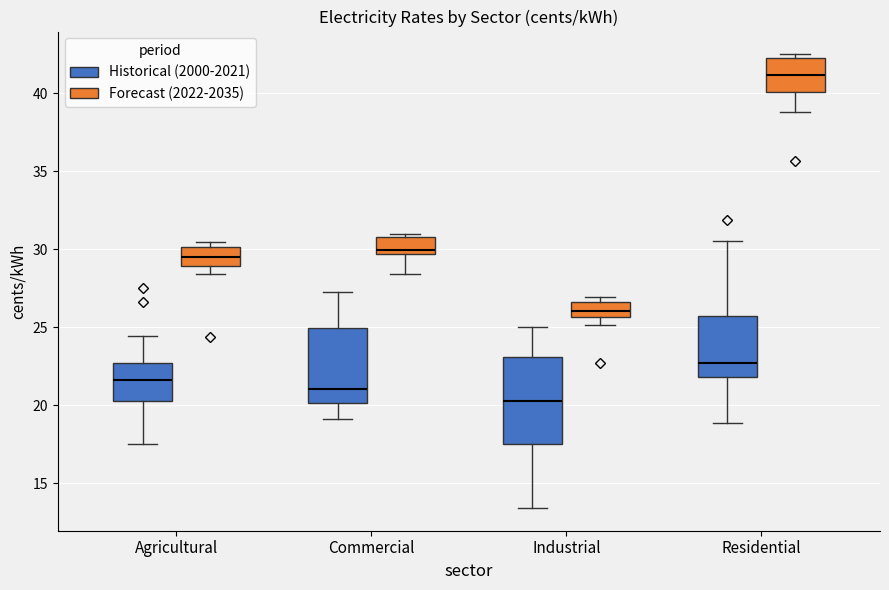

Which box's median line is the lowest?

Industrial (Historical (2000-2021))